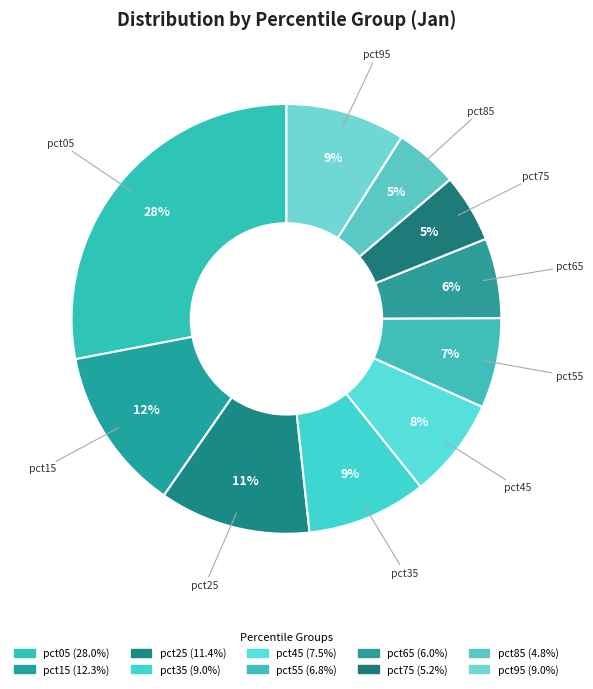

Is there a majority slice in this chart?

No